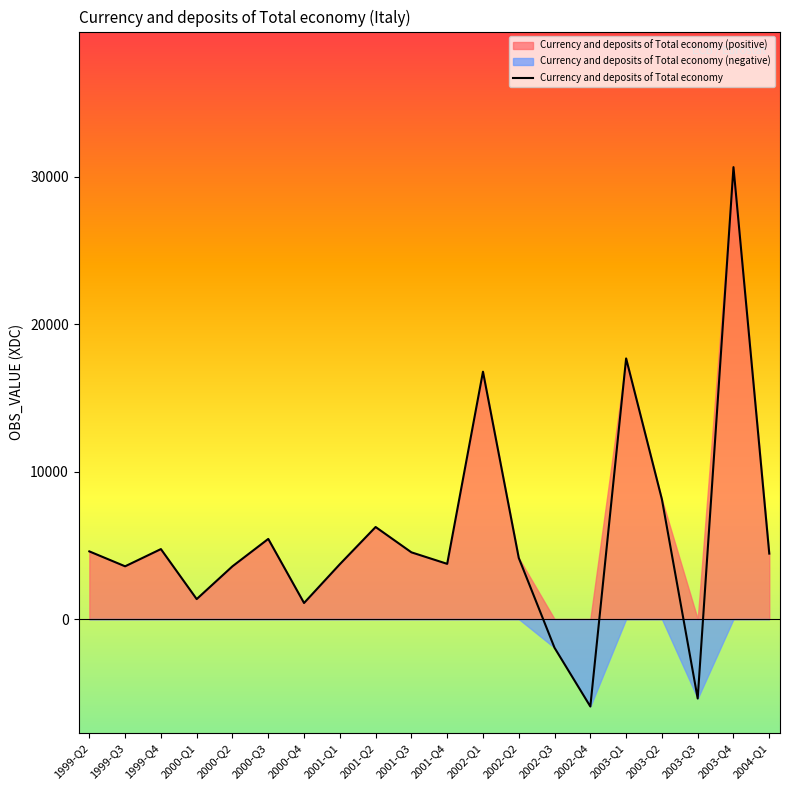

Where is the data nearest to the value 12356?

2003-Q2